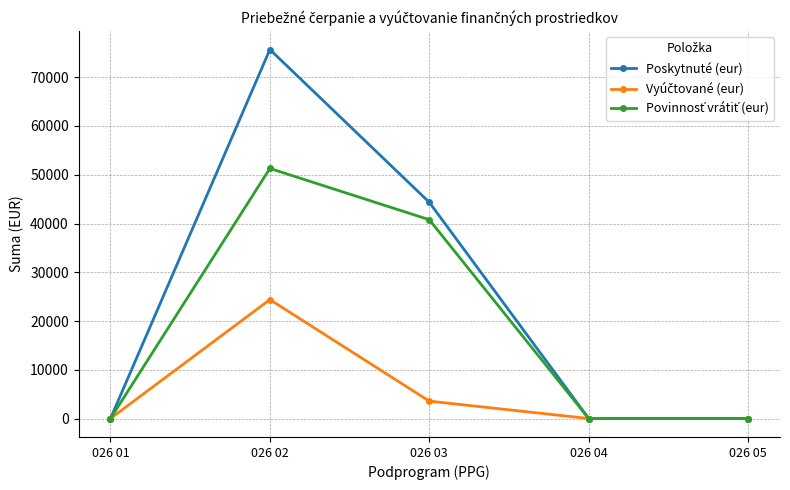

Is this an area chart (filled region under the line)?

No